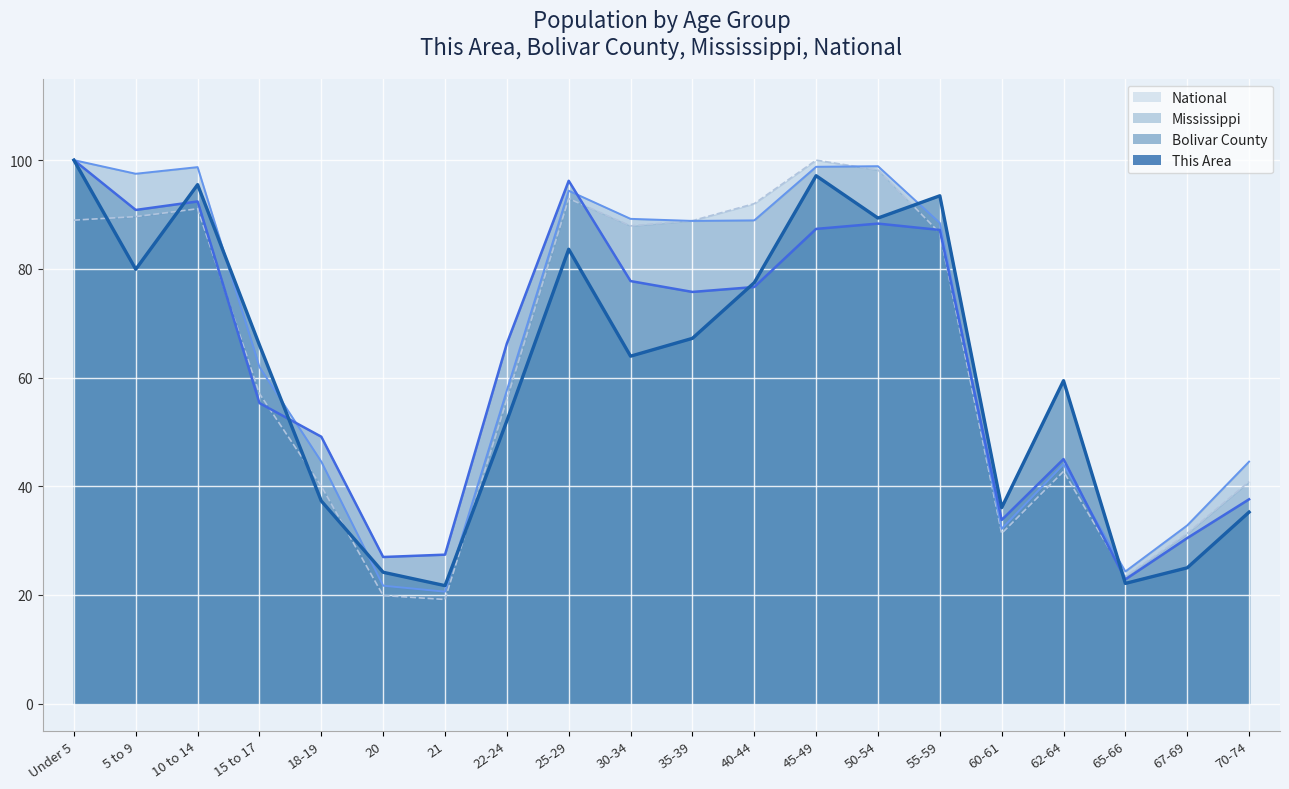

How many series are shown in this chart?

4